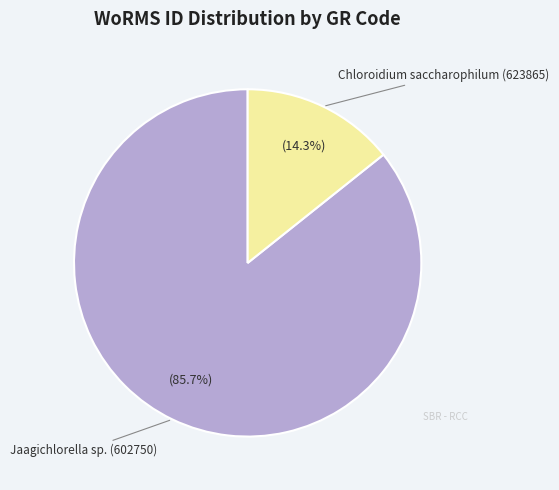

Is there a majority slice in this chart?

Yes